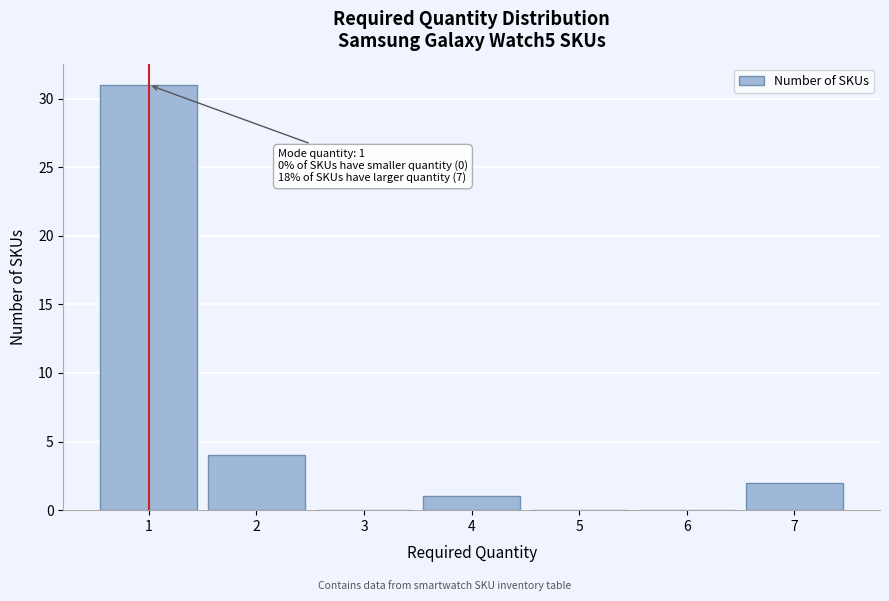

Reading left to right, transcribe all the data shown in this chart.

1=31	2=4	3=0	4=1	5=0	6=0	7=2